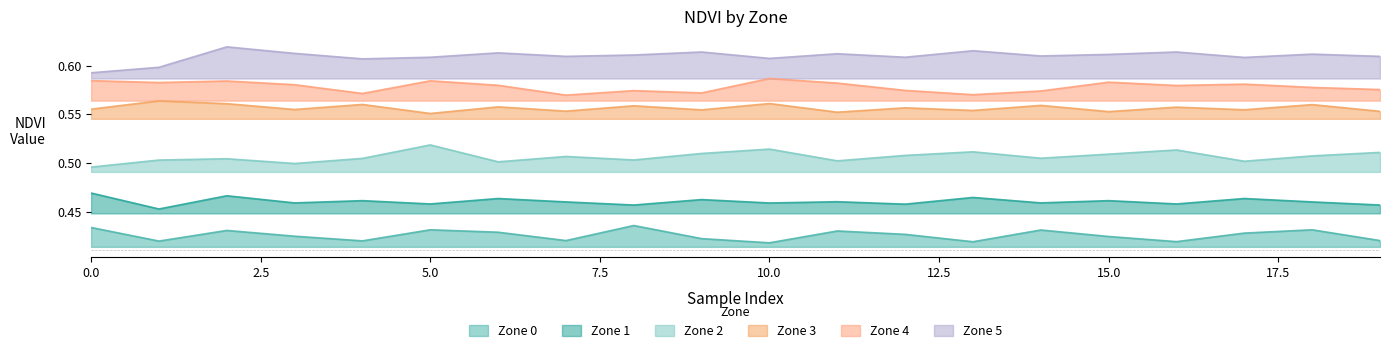

What is the value of the Zone 3 point at the 6th from the left?

0.6